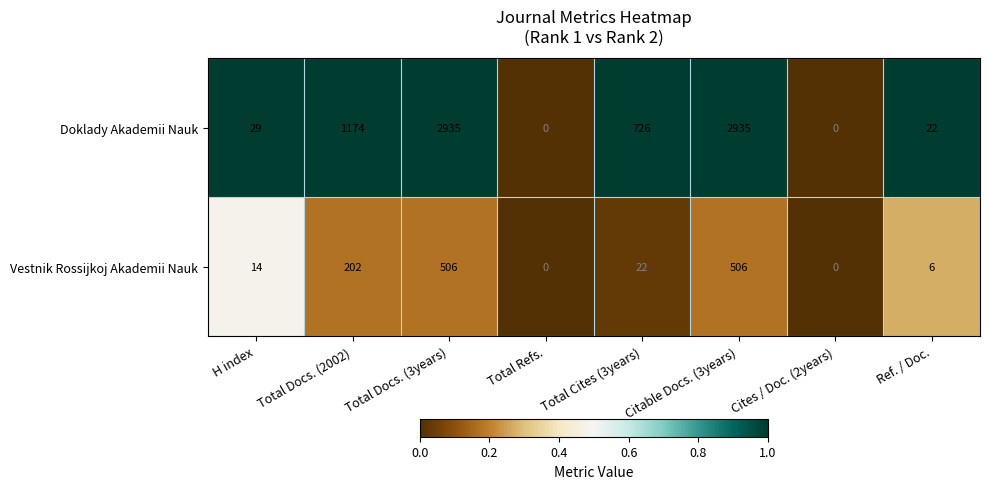

List the series in order of their overall mean, highest first.

Doklady Akademii Nauk, Vestnik Rossijkoj Akademii Nauk